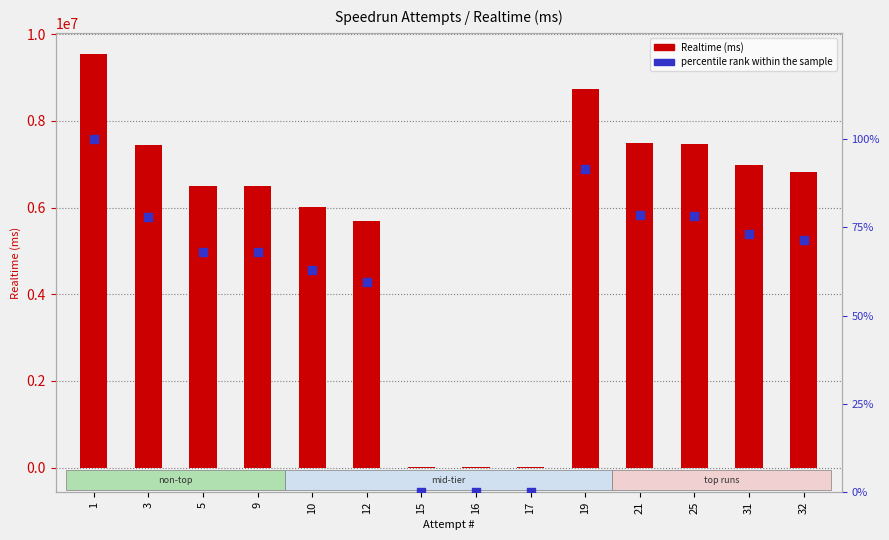

Which series contains the highest Y value?

Realtime (ms)